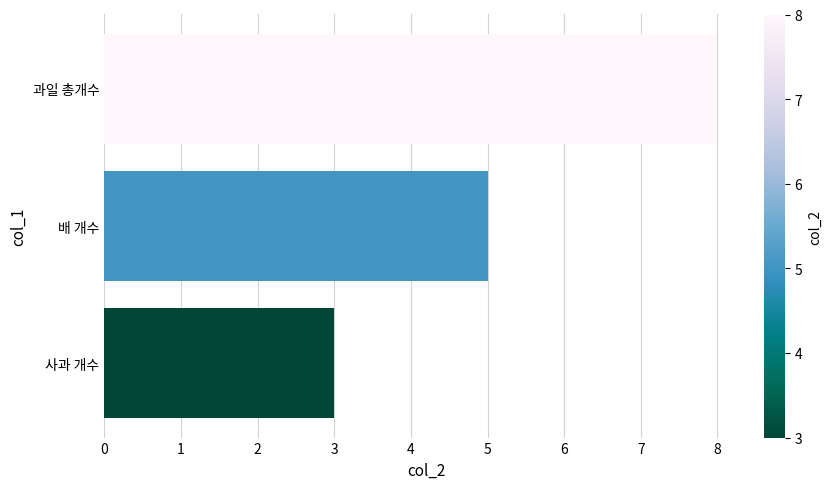

At which label is the value closest to 5?

배 개수